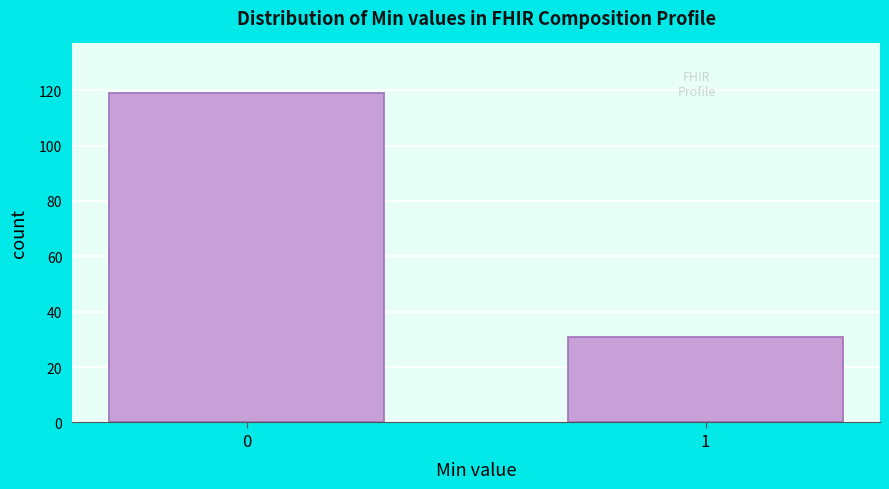

Reading left to right, extract all data points from this chart.

0=119	1=31